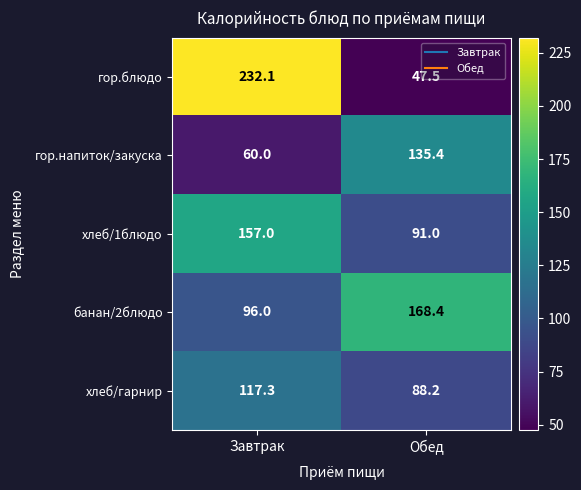

What is the sum of the хлеб/1блюдо values at Завтрак and Обед?

248.0